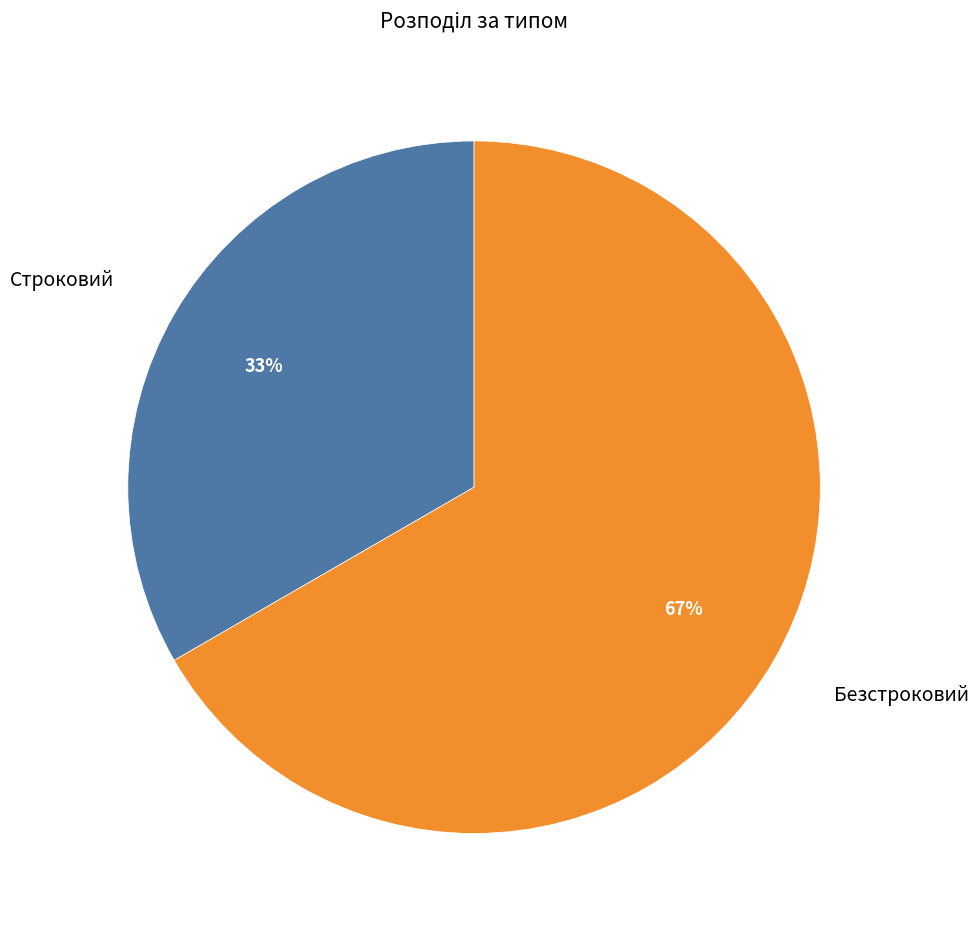

Is the sum of Строковий and Безстроковий greater than half?

Yes